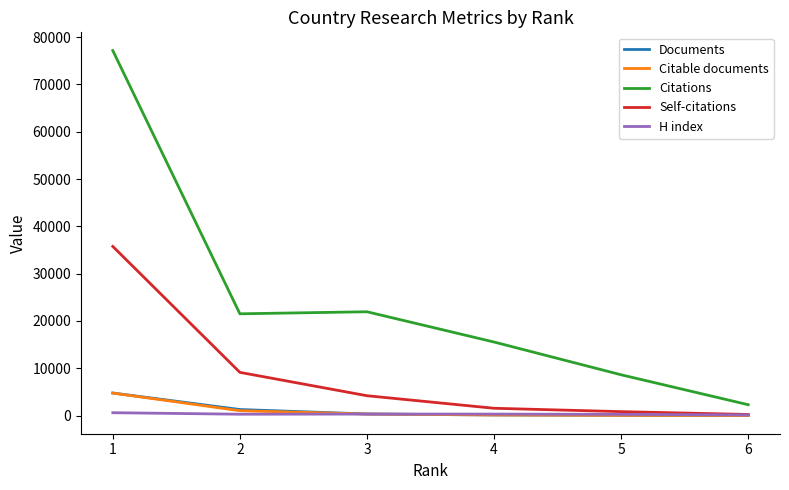

True or false: Citable documents and Citations intersect in this chart.

False